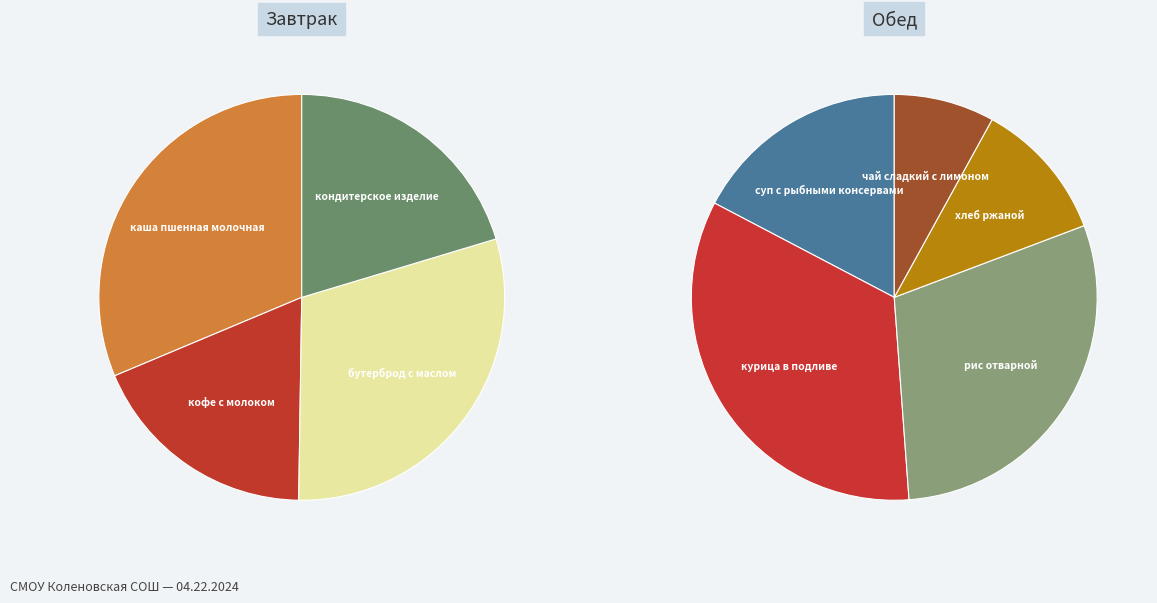

True or false: рис отварной accounts for 31% of the total.

False